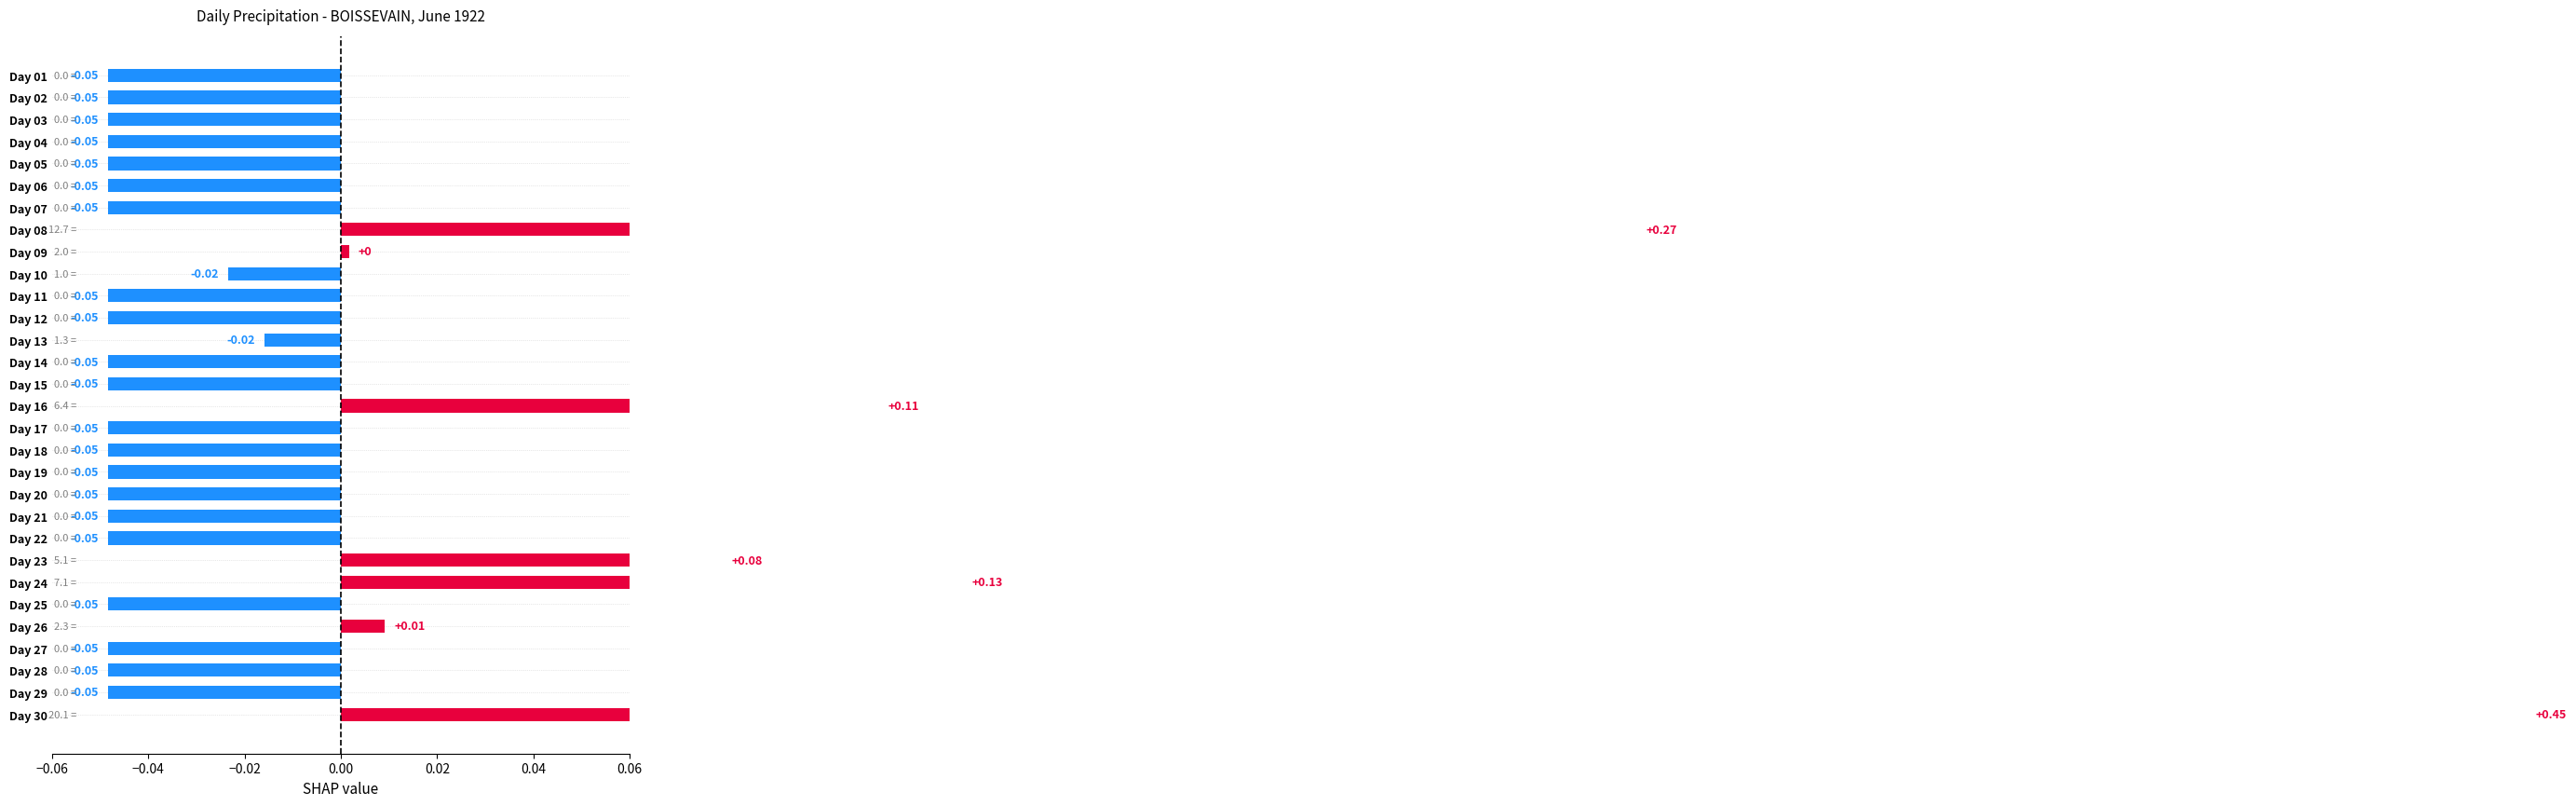

Are the bars grouped side by side (vs. stacked)?

No